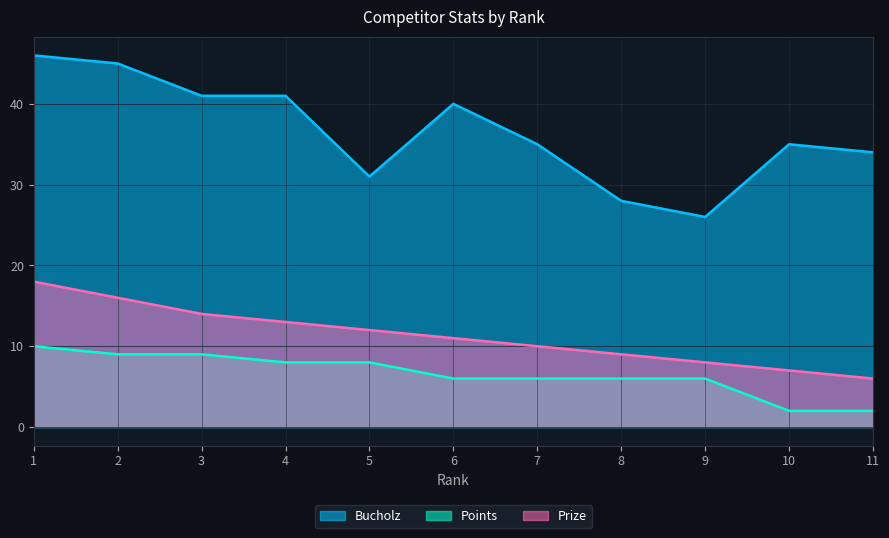

What are all the series names shown in the legend?

Bucholz, Points, Prize